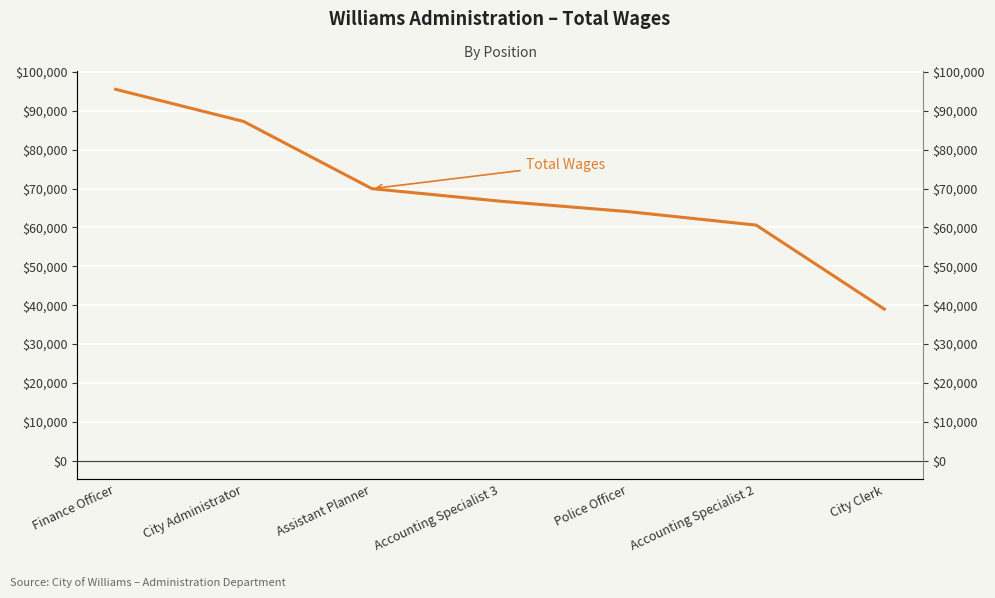

Is it true that the value at Police Officer is 17178?

False